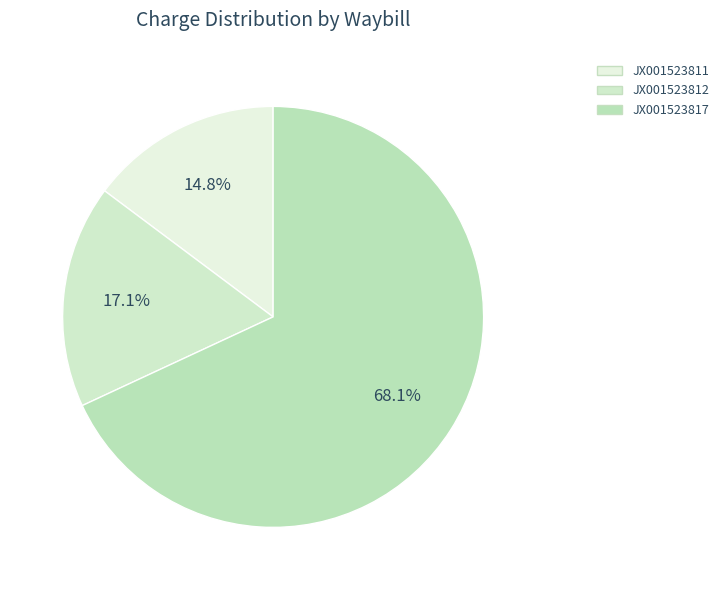

What percentage is NOT represented by JX001523817?

31.9%